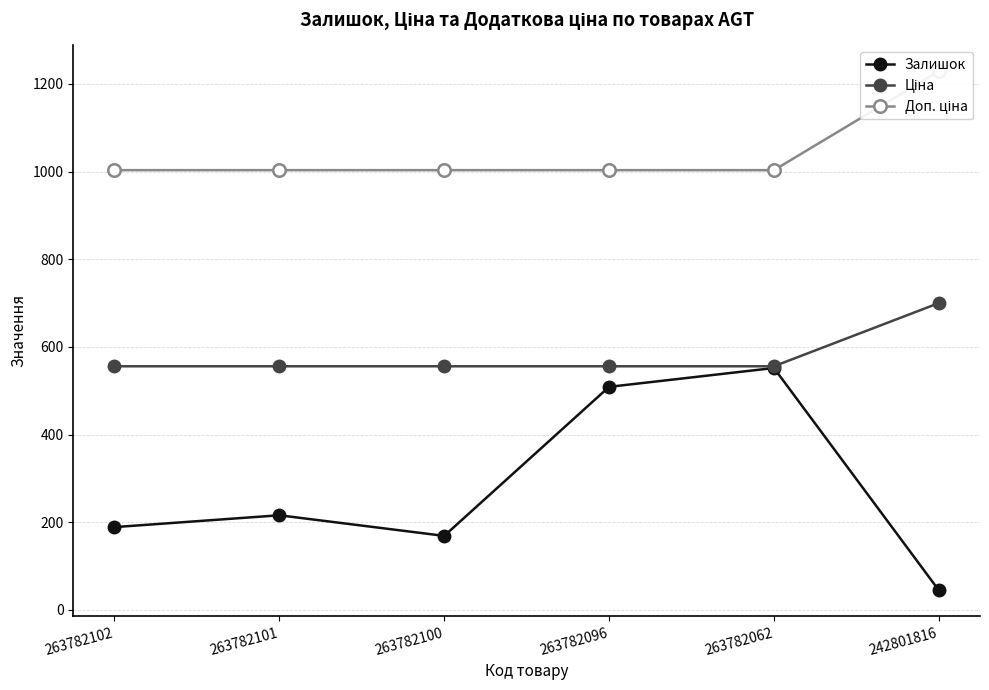

What is the average value of the Доп. ціна series?

1041.0